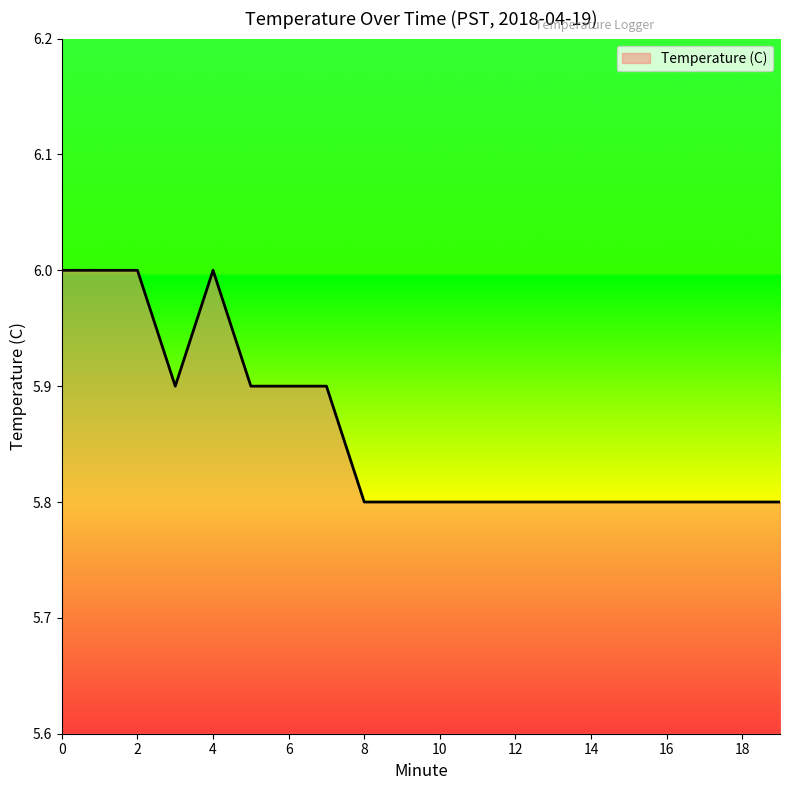

What is the maximum value shown in the chart?

6.0